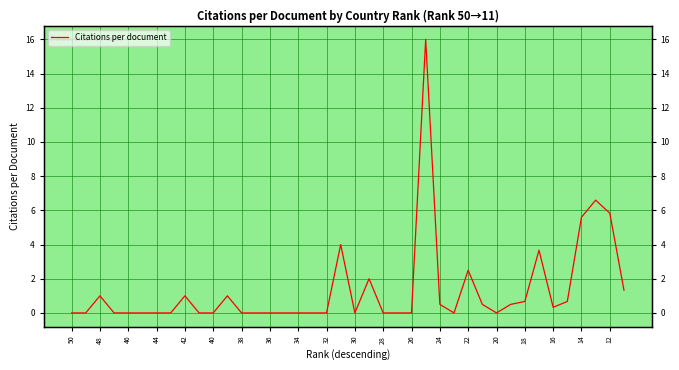

What is the greatest value displayed?

16.0